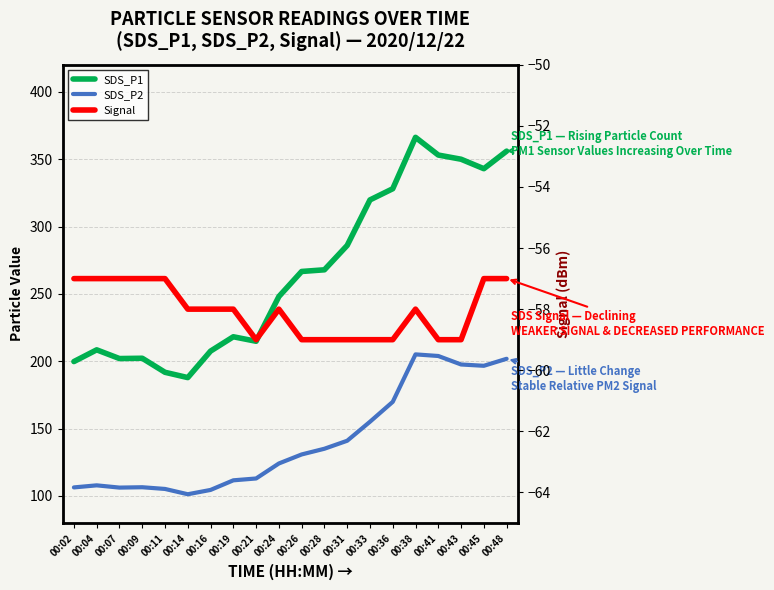

Between 00:31 and 00:38, which is larger?

00:38